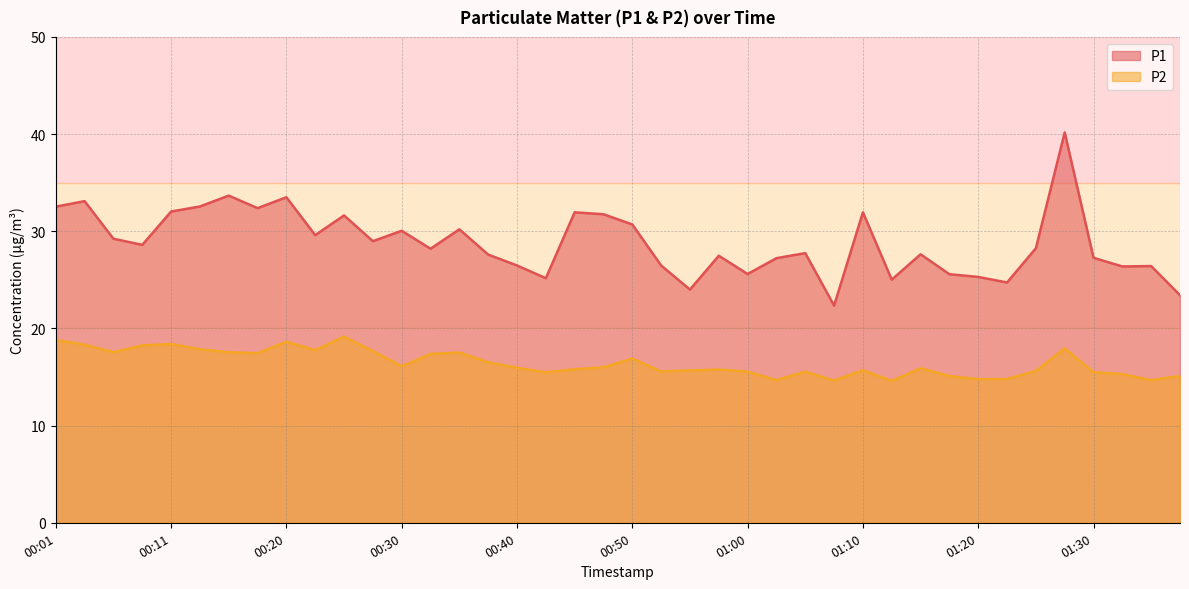

Reading left to right, list all the values displayed in this chart.

P1: 32.5	33.1	29.2	28.6	32.0	32.5	33.7	32.4	33.5	29.6	31.6	29.0	30.1	28.2	30.2	27.6	26.5	25.2	31.9	31.8	30.7	26.5	24.0	27.5	25.6	27.2	27.8	22.4	31.9	25.0	27.6	25.6	25.3	24.7	28.2	40.2	27.3	26.4	26.4	23.4
P2: 18.8	18.3	17.6	18.2	18.4	17.9	17.6	17.4	18.6	17.8	19.1	17.7	16.1	17.4	17.5	16.5	15.9	15.5	15.8	16.0	16.9	15.6	15.7	15.8	15.6	14.7	15.6	14.6	15.7	14.6	15.9	15.1	14.8	14.8	15.6	17.9	15.5	15.3	14.7	15.1